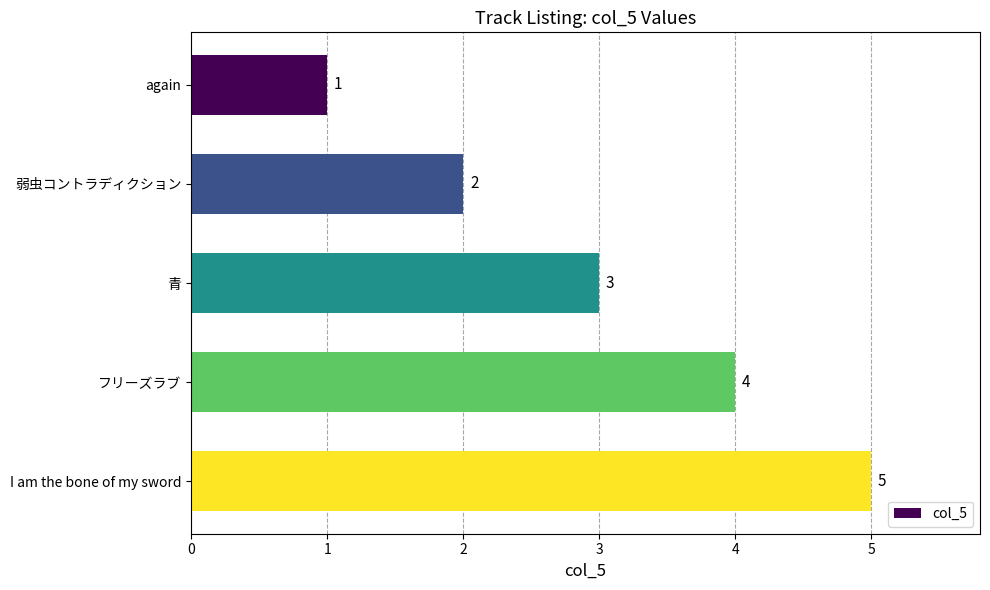

Does the chart contain any negative values?

No